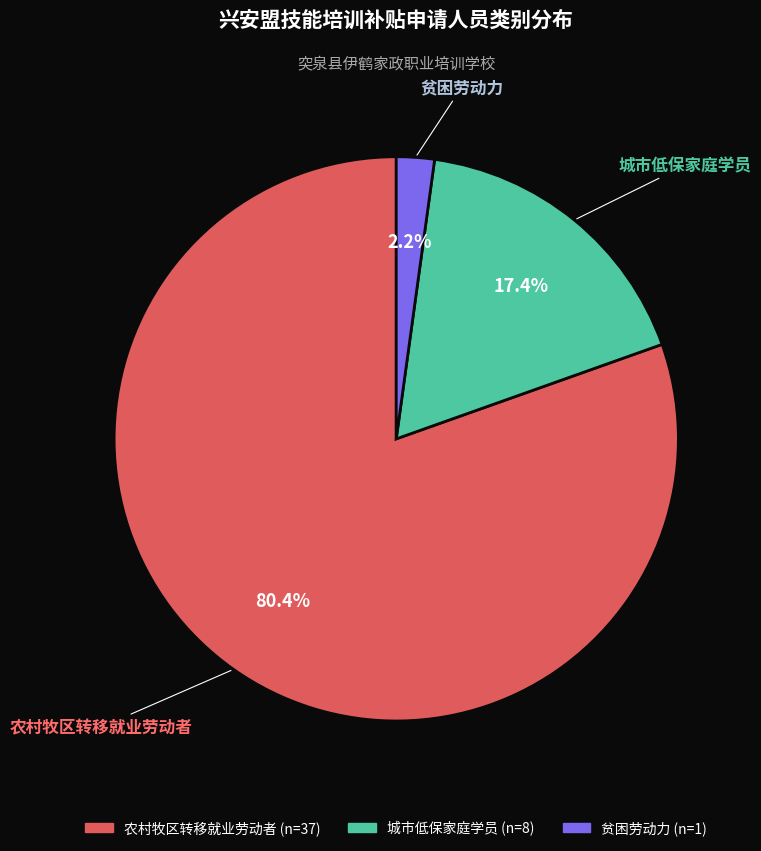

What percentage is the 贫困劳动力 slice, to the nearest percent?

2%